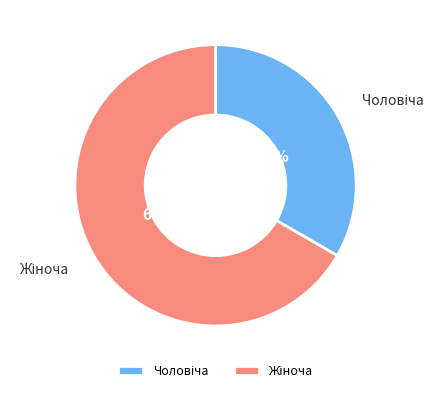

Is there a majority slice in this chart?

Yes